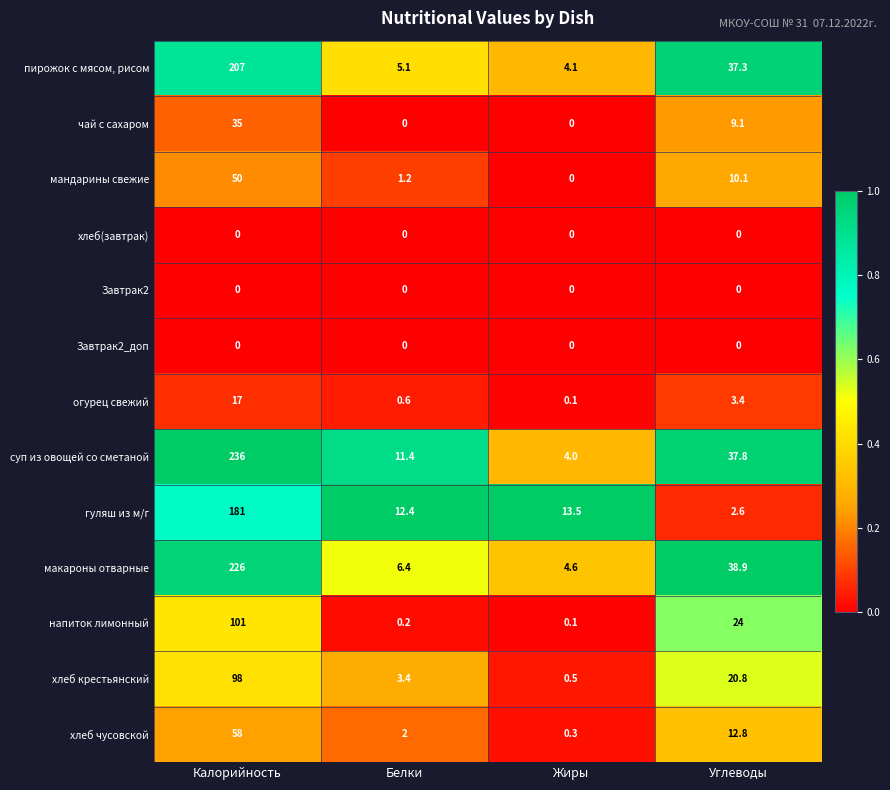

Which series has the largest range (max minus min)?

суп из овощей со сметаной